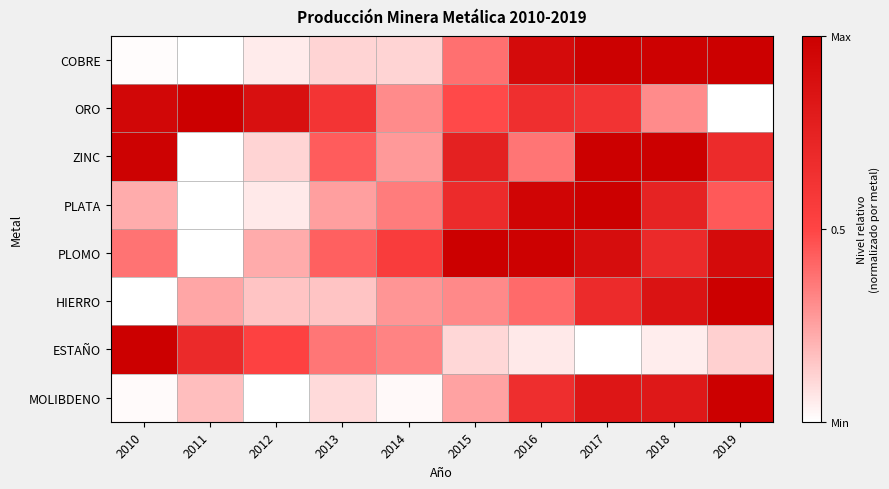

Rank the series by their maximum value, from lowest to highest.

COBRE, ORO, ZINC, PLATA, PLOMO, HIERRO, ESTAÑO, MOLIBDENO